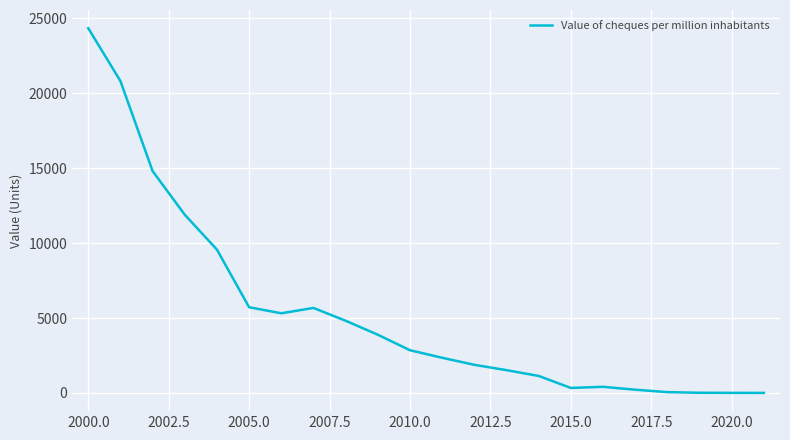

What is the greatest value displayed?

24342.2